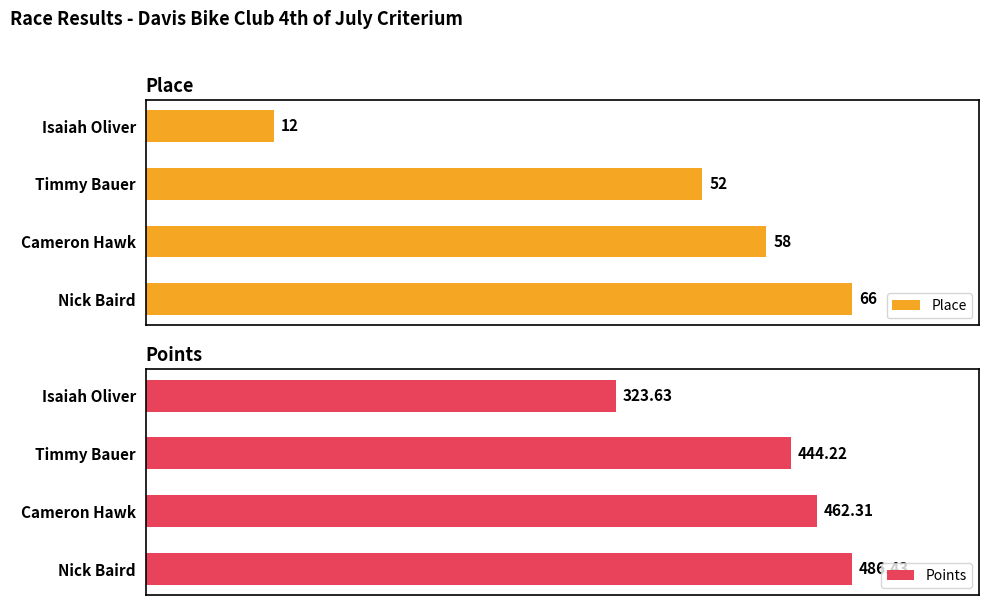

How many bars are there in each group?

2